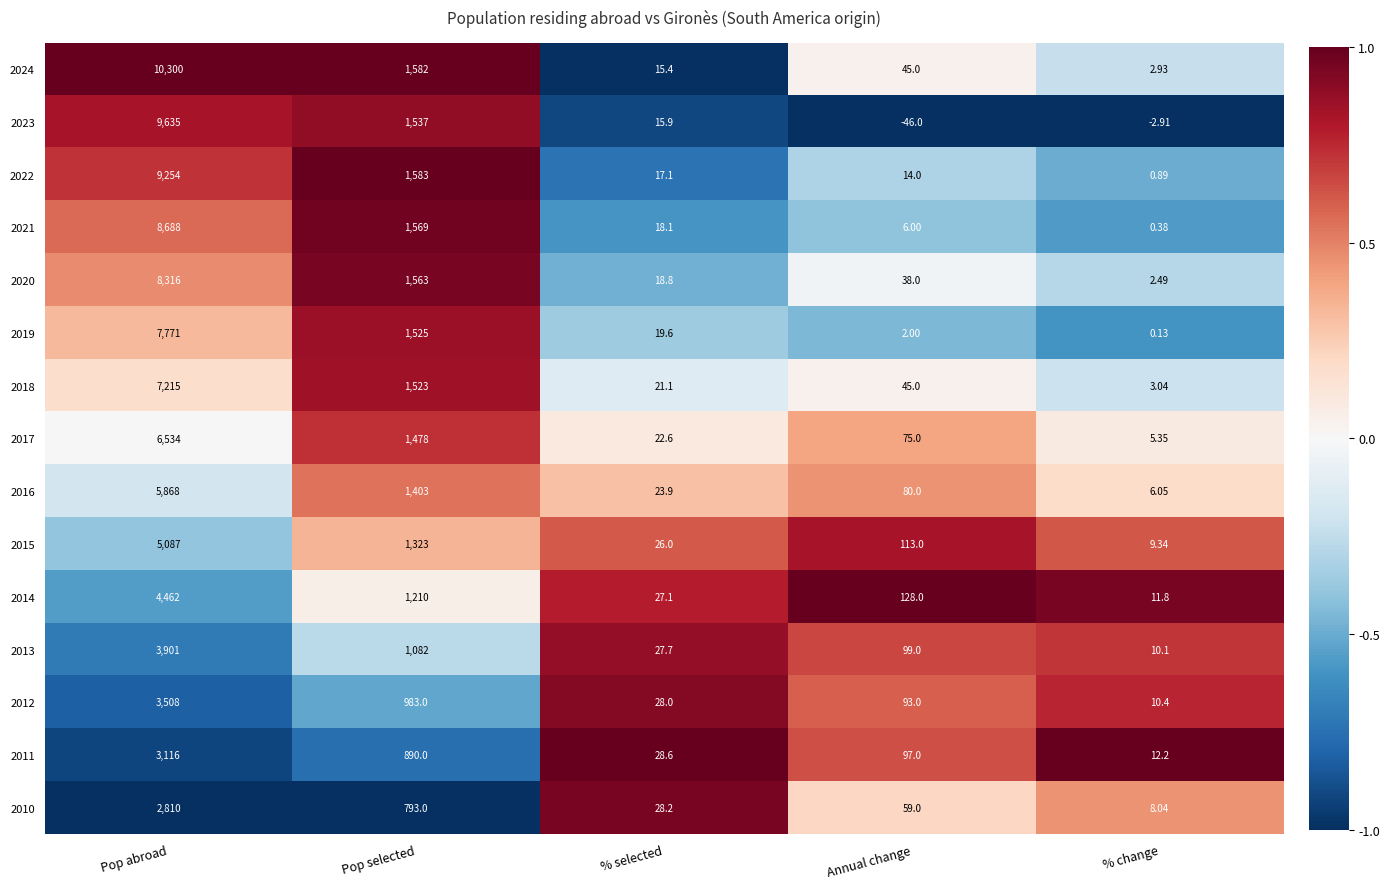

Which label corresponds to the smallest value in the chart?

Annual change